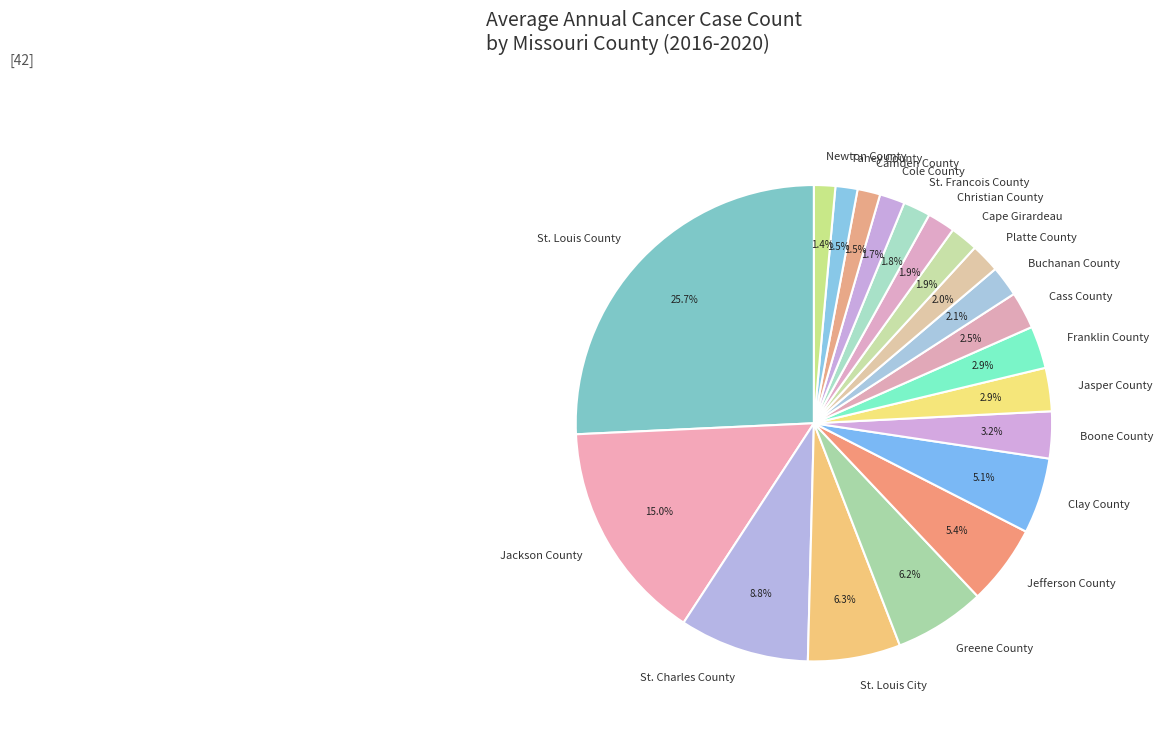

Is it true that St. Charles County is 9% of the pie?

True